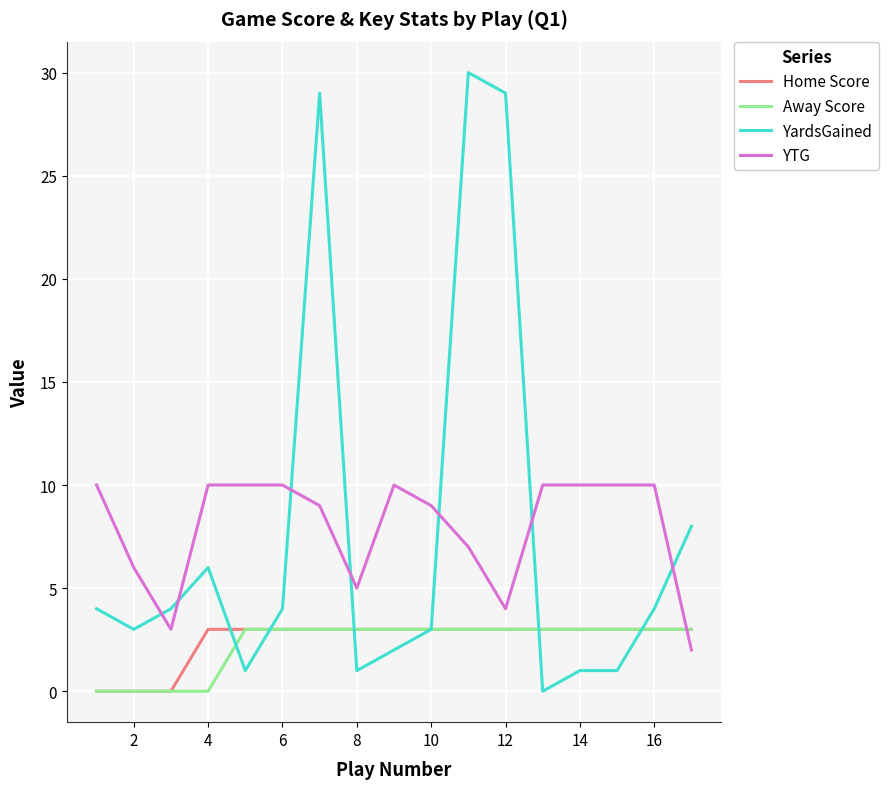

Which series ends up on top after the final intersection of YTG and Away Score?

Away Score